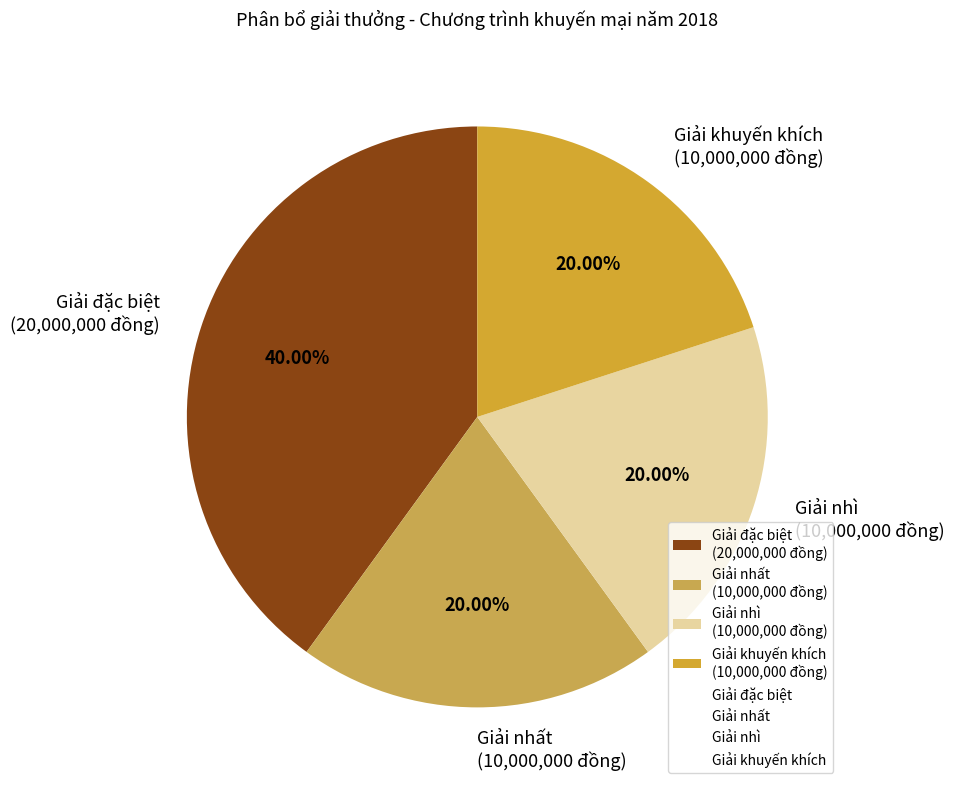

What portion of the pie excludes Giải nhì?

80.0%